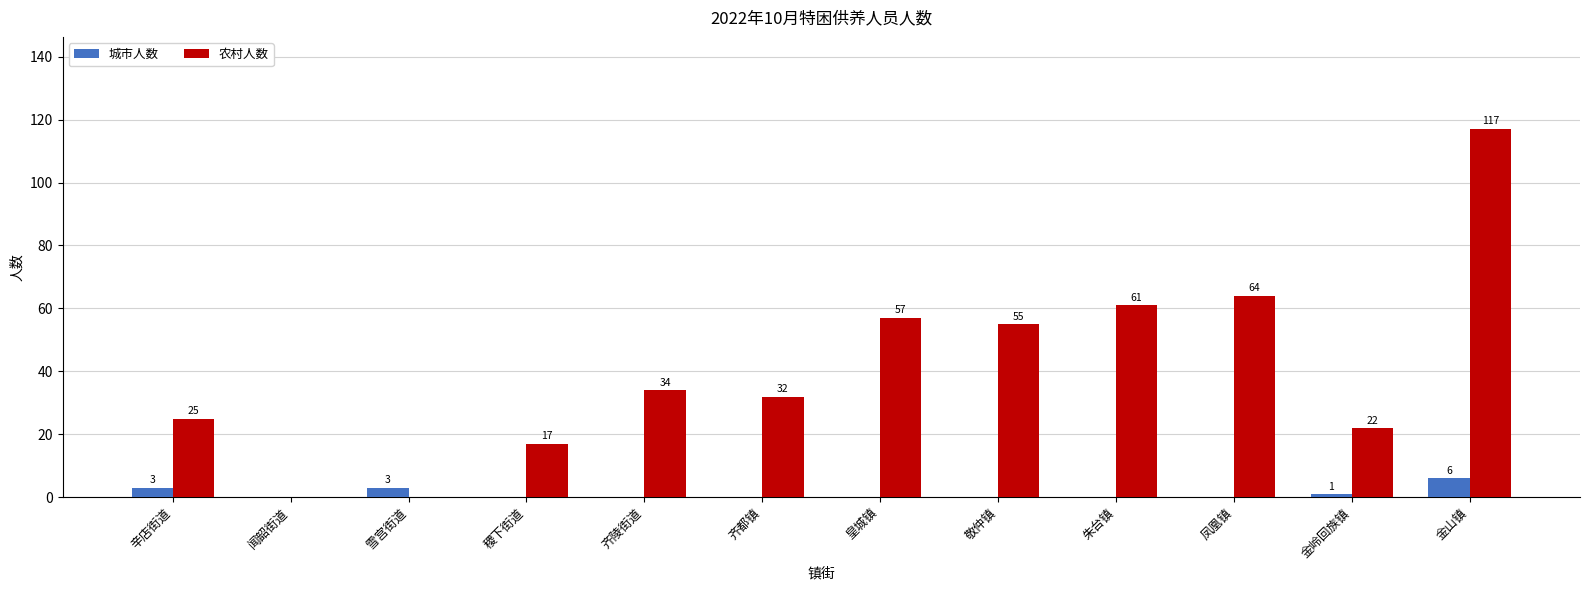

Are the bars grouped side by side (vs. stacked)?

Yes